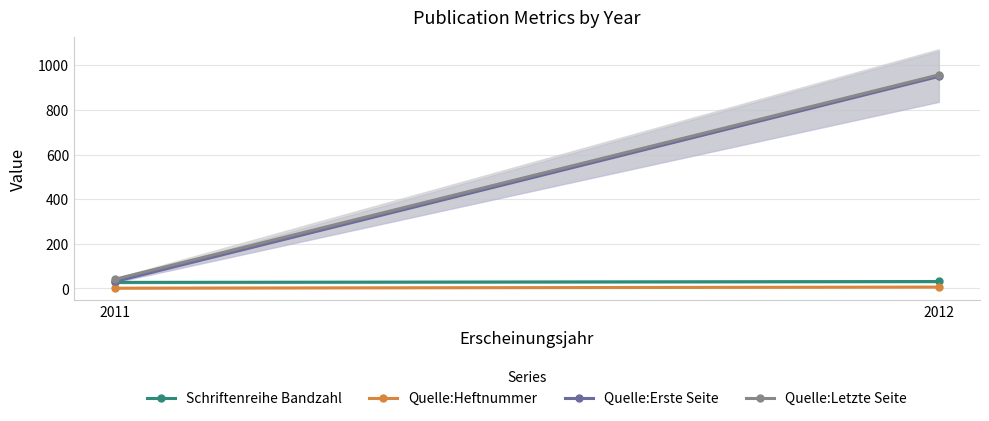

What is the difference between the highest and lowest values at 2012?

951